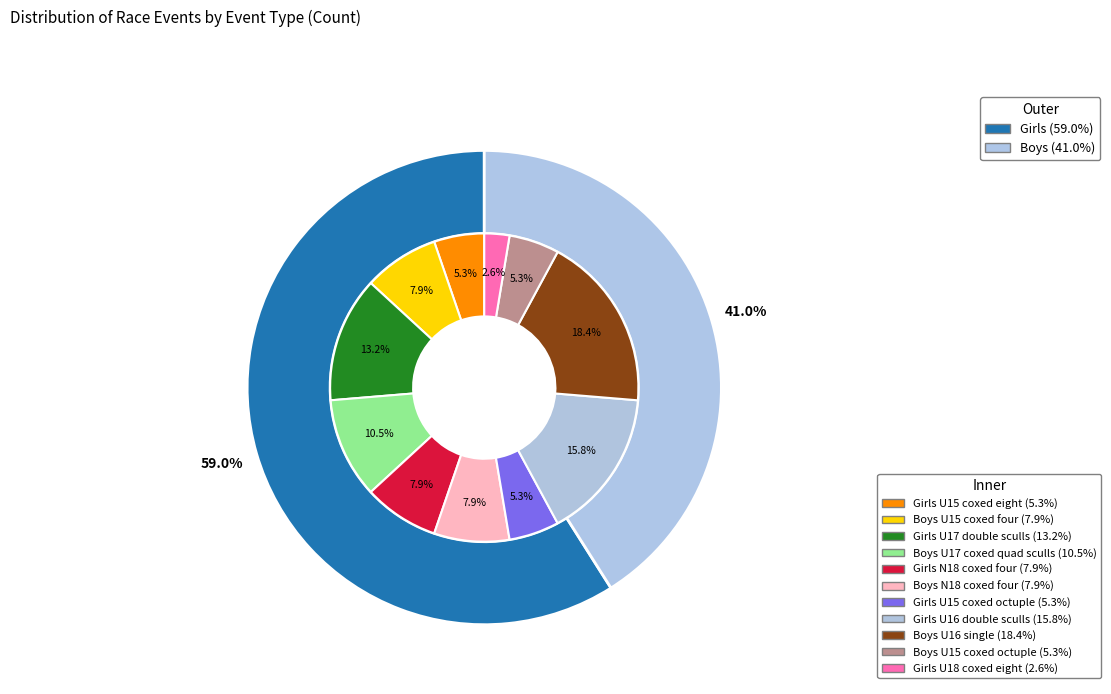

Rank the categories by value from highest to lowest.

Boys U16 single, Girls U16 double sculls, Girls U17 double sculls, Boys U17 coxed quad sculls, Boys U15 coxed four, Girls N18 coxed four, Boys N18 coxed four, Girls U15 coxed eight, Girls U15 coxed octuple, Boys U15 coxed octuple, Girls U18 coxed eight